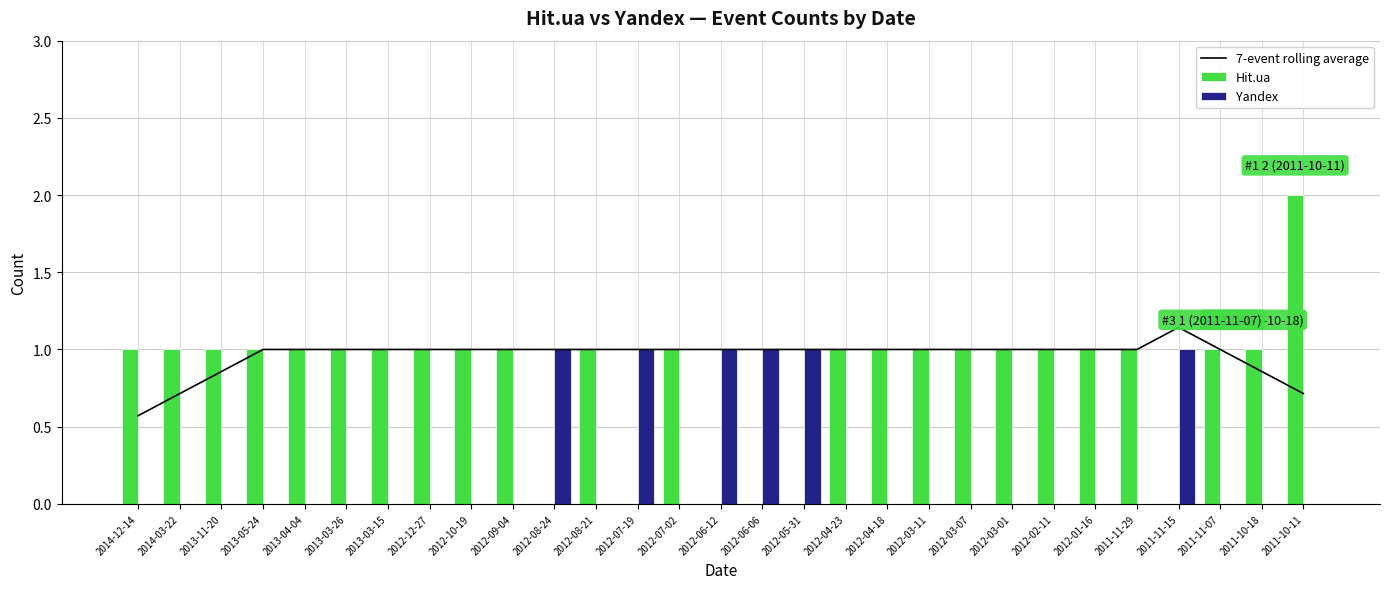

Rank the series by their maximum value, from lowest to highest.

Yandex, 7-event rolling average, Hit.ua